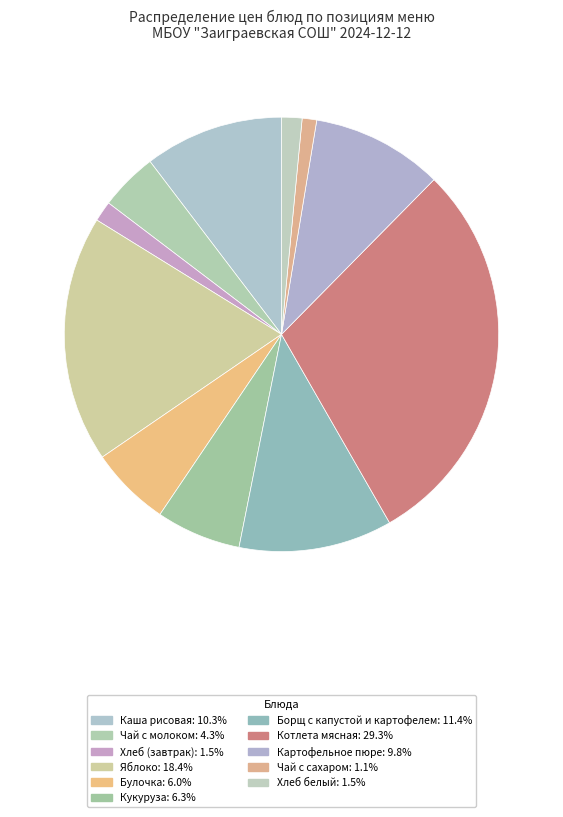

What portion of the pie excludes Булочка?

94.0%